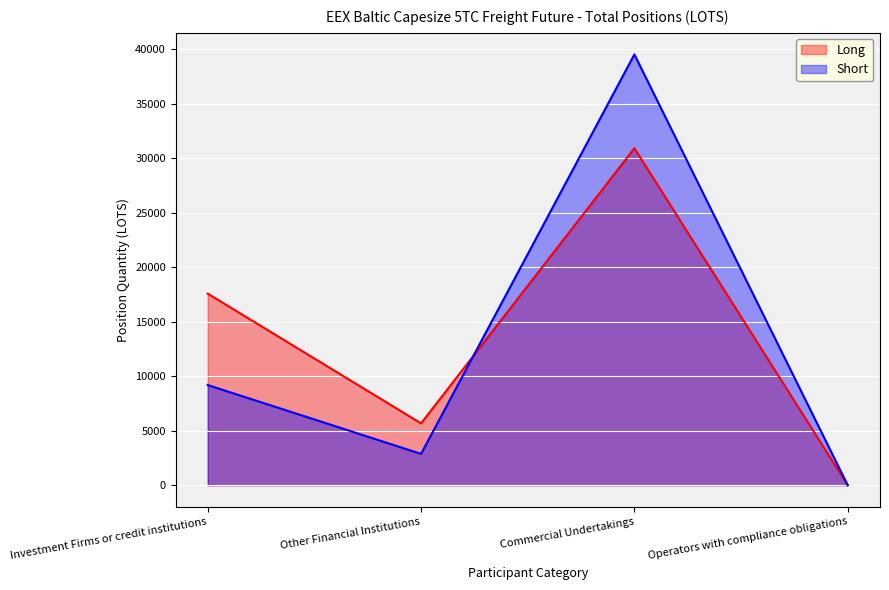

True or false: Long and Short cross at least once.

True